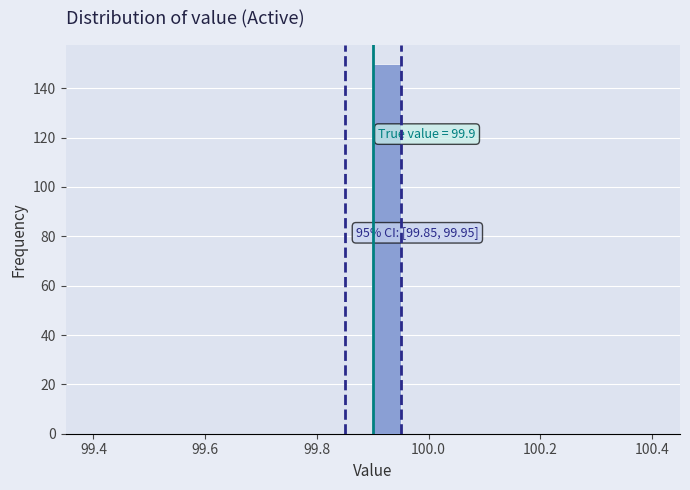

Read against the x-axis, roughly where is the centre of the tallest bar?

99.92